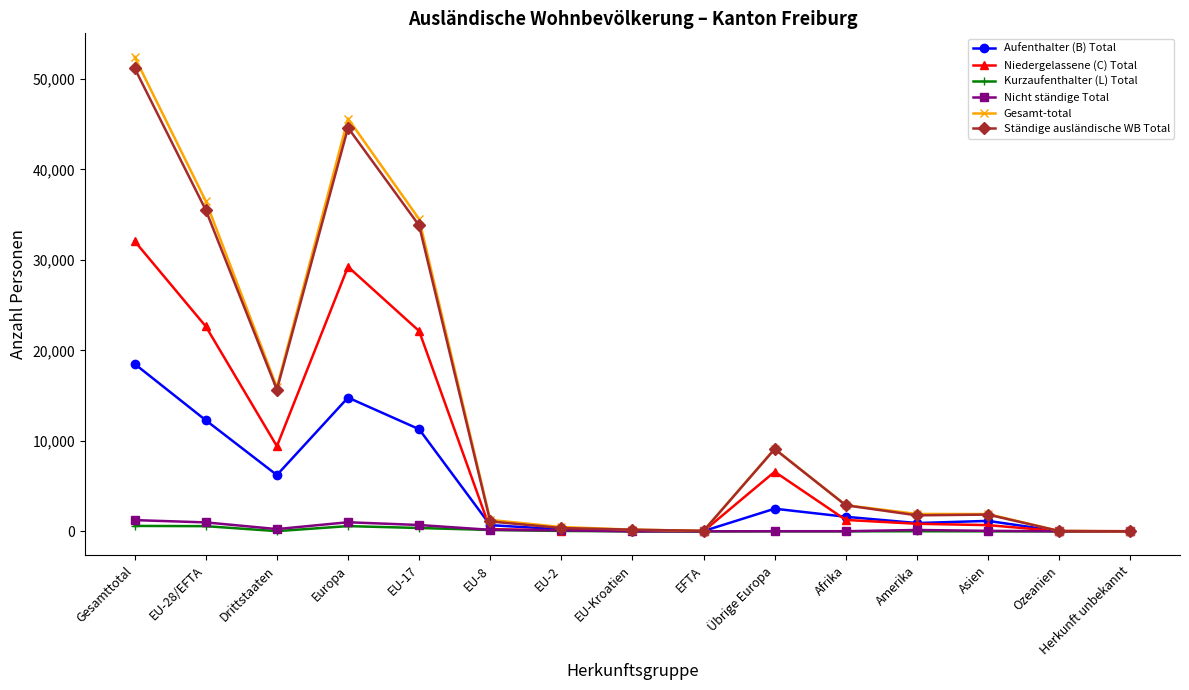

Which series changed the most between Übrige Europa and Herkunft unbekannt?

Gesamt-total